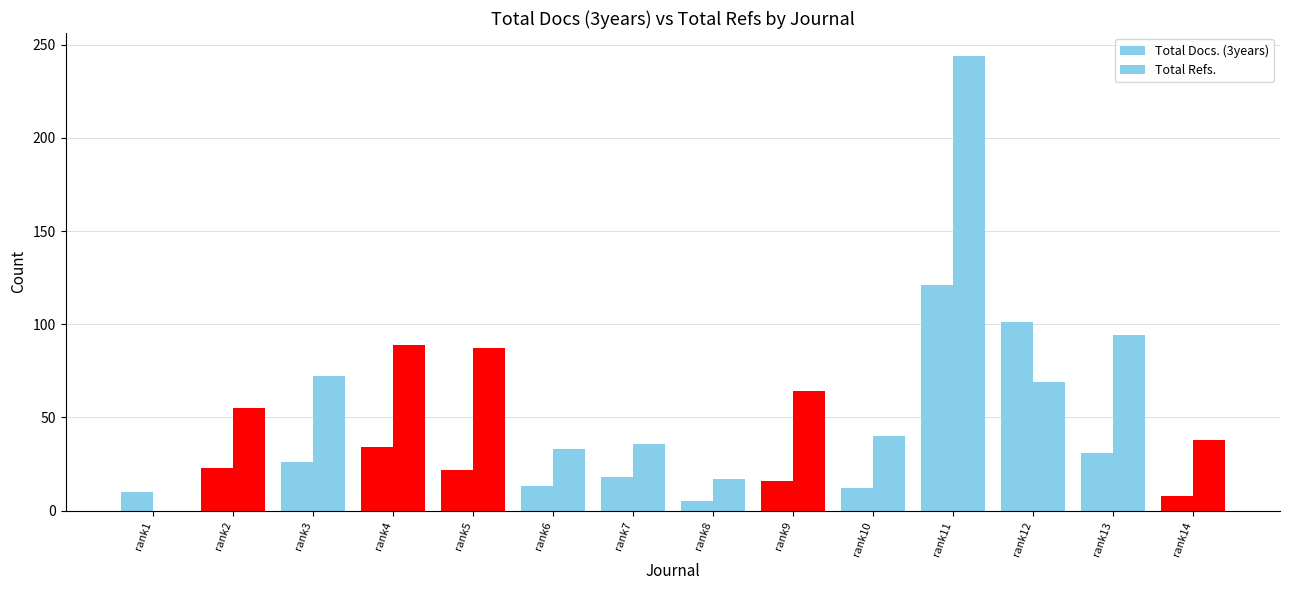

Is it true that Total Refs. equals 19 at rank2?

False